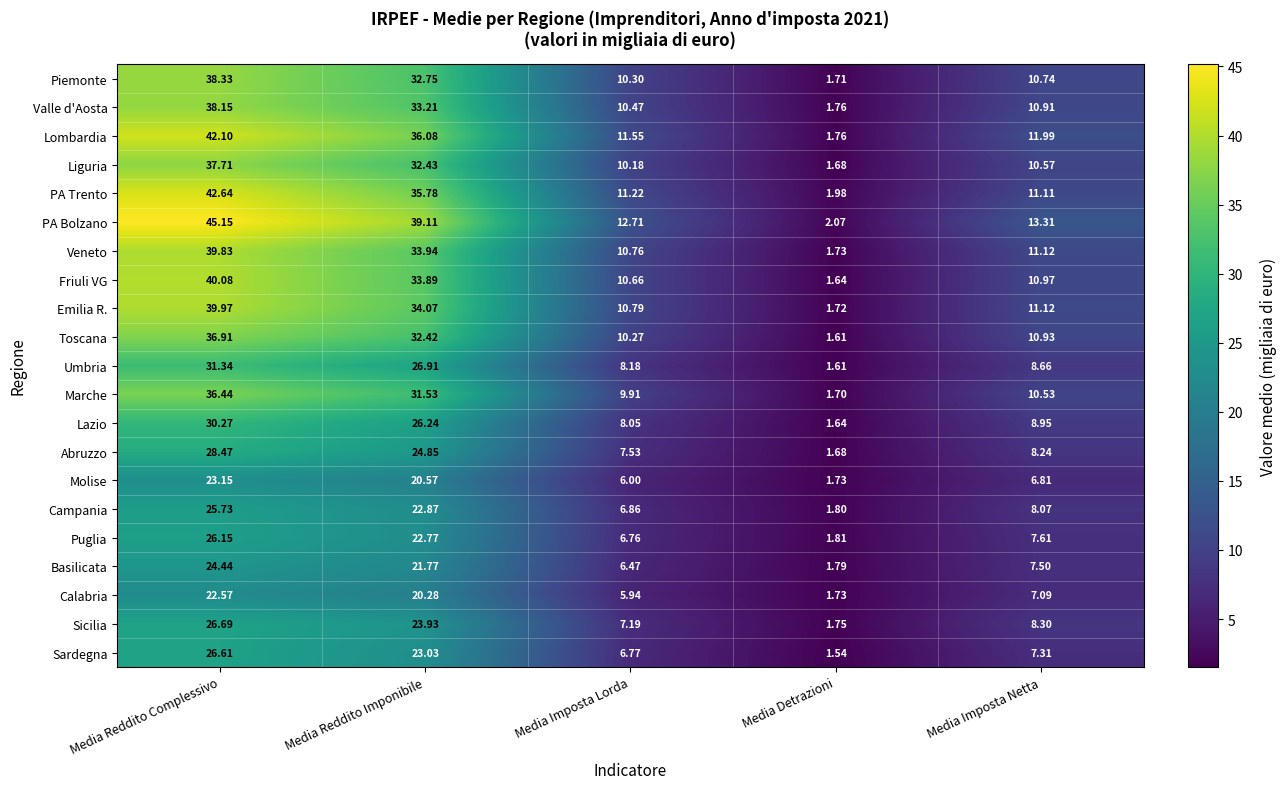

Which series changed the most between Media Imposta Lorda and Media Imposta Netta?

Campania